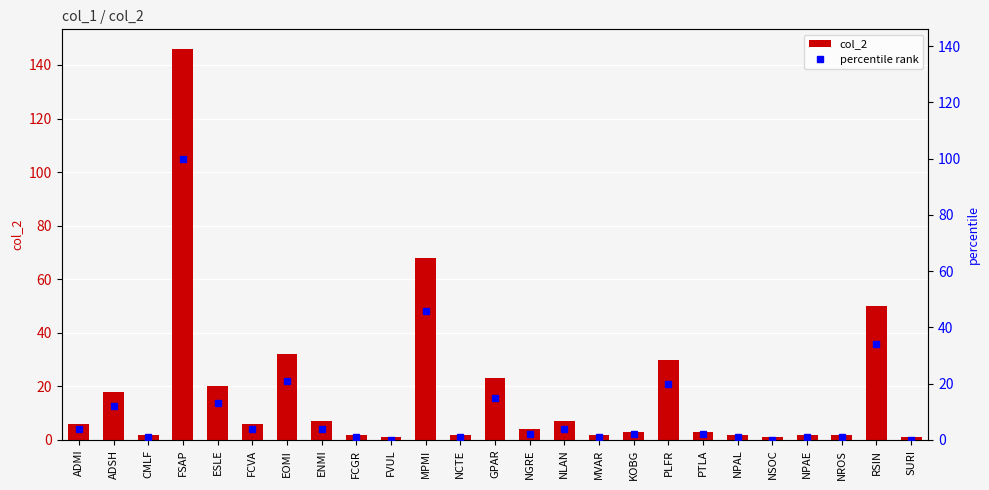

Which category has the highest value across all series?

FSAP